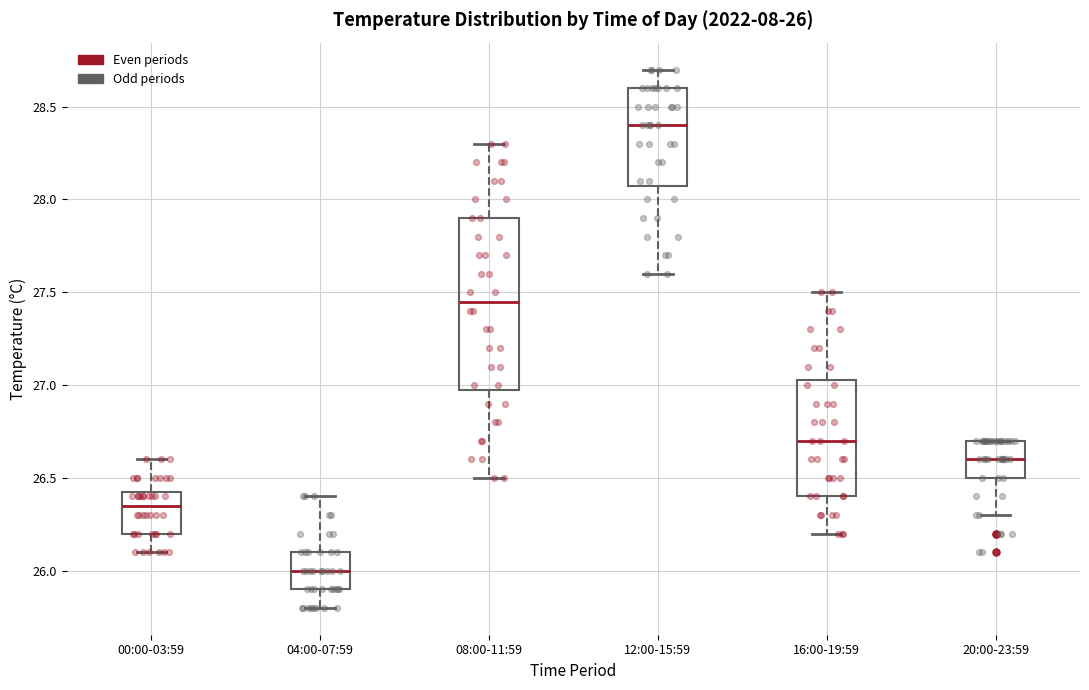

Comparing the boxes themselves (not the whiskers), which one is the tallest?

08:00-11:59